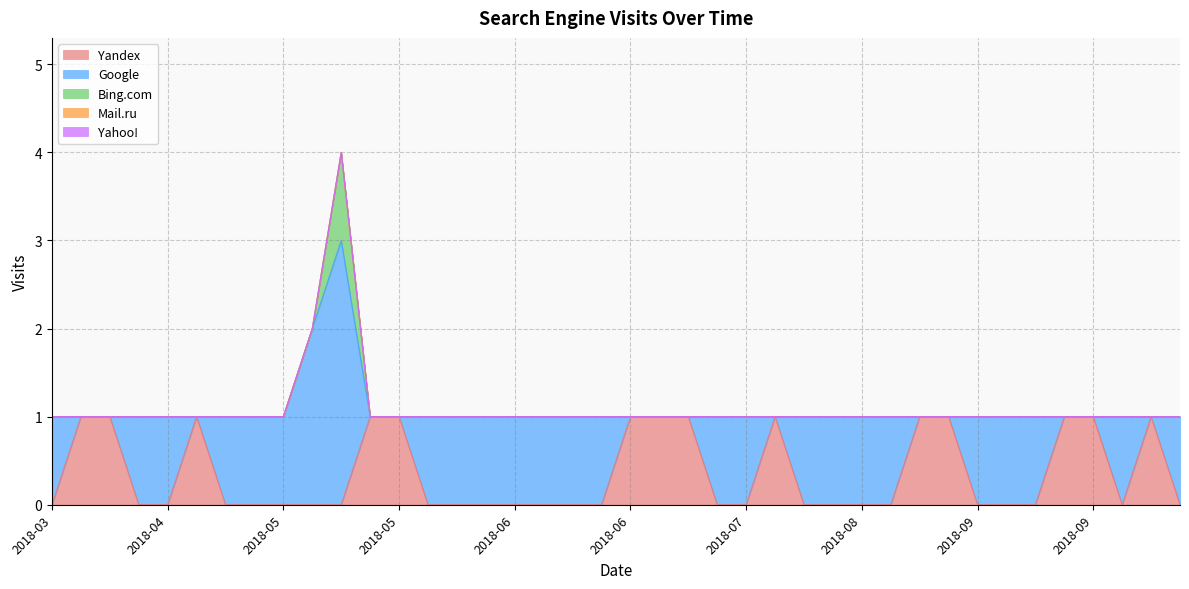

How many categories are shown in the chart?

40